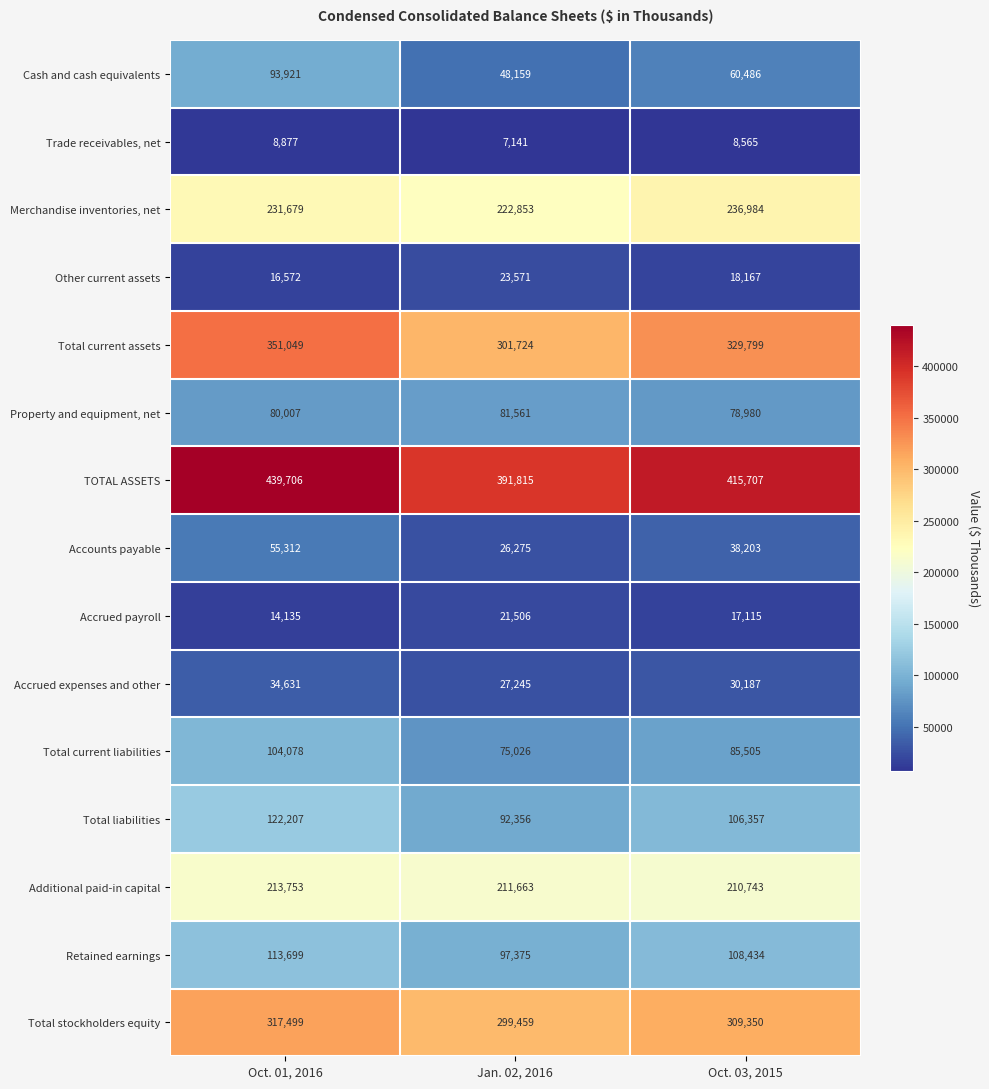

What is the sum of the Accrued expenses and other values at Oct. 01, 2016 and Jan. 02, 2016?

61876